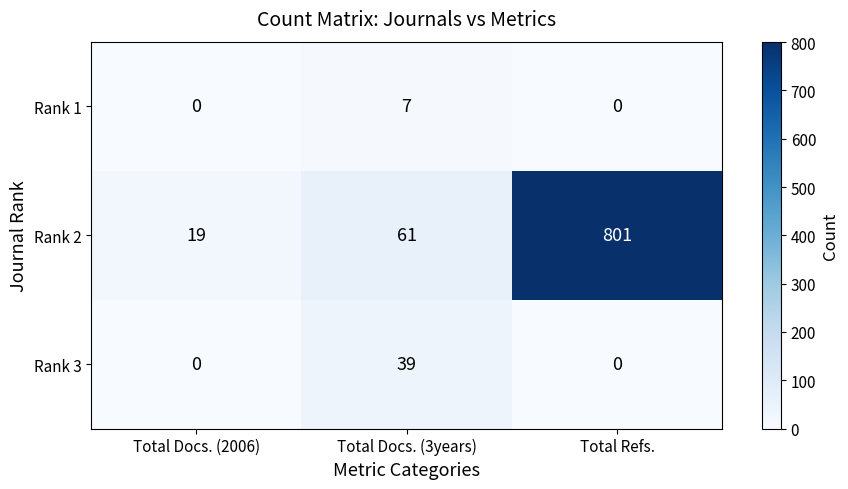

What value does the Rank 2 series have at Total Refs., to the nearest 10?

800